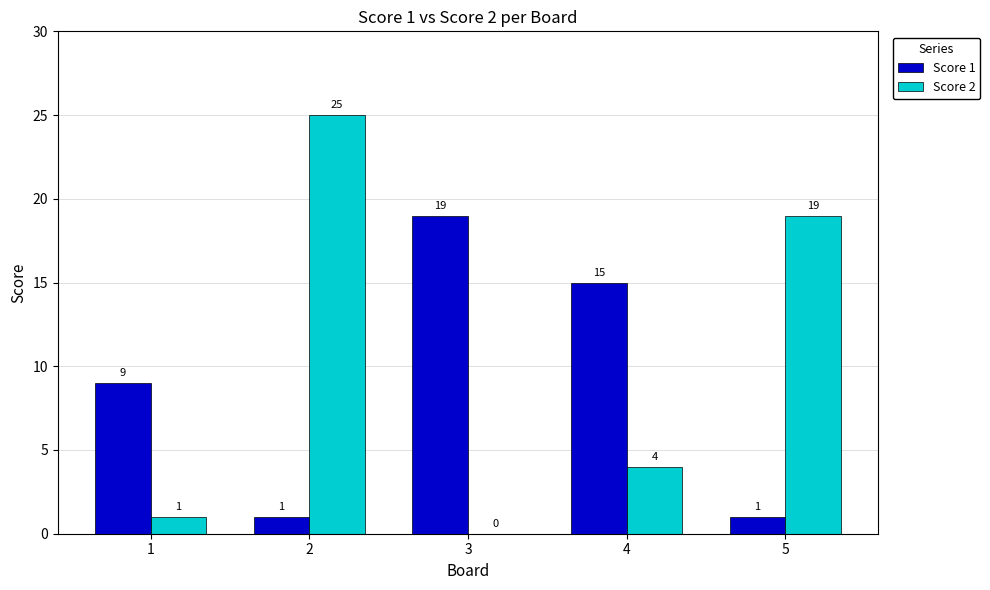

Which series has the largest range (max minus min)?

Score 2